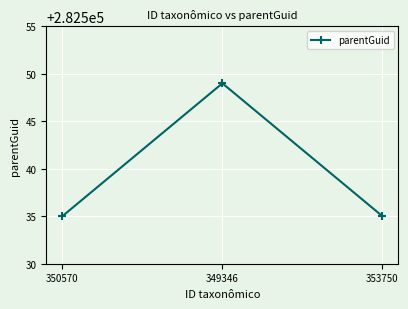

Approximately how many times larger is the value at 349346 compared to 350570?

1.0